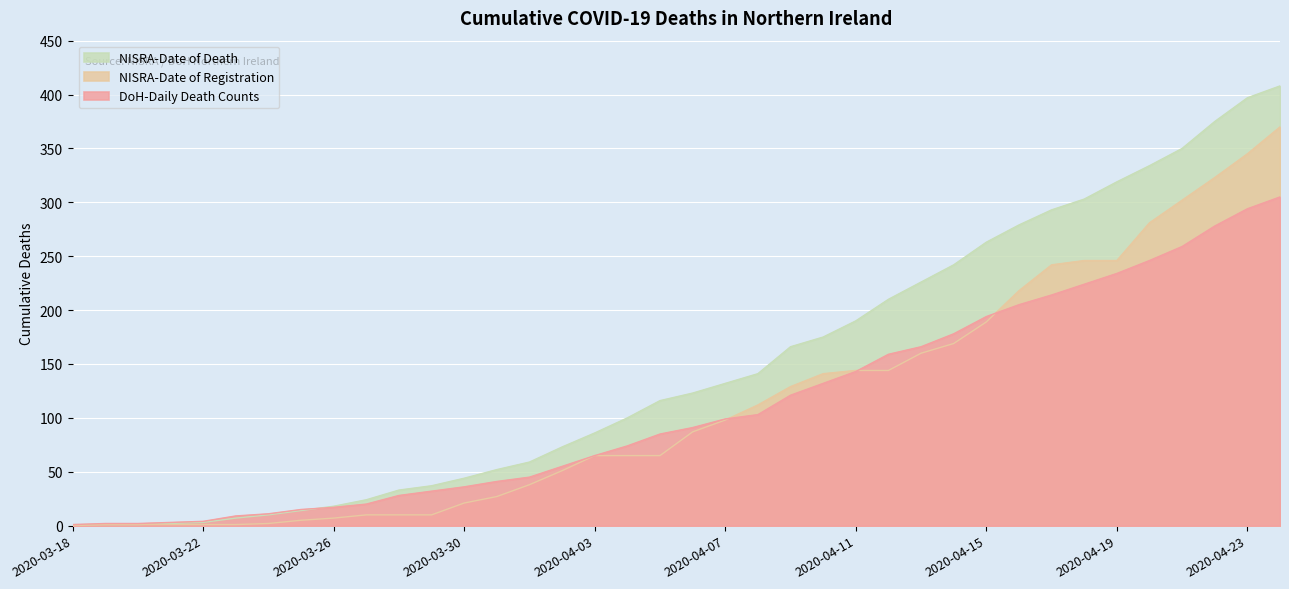

What value does the DoH-Daily Death Counts series have at 2020-04-19, to the nearest 50?

250